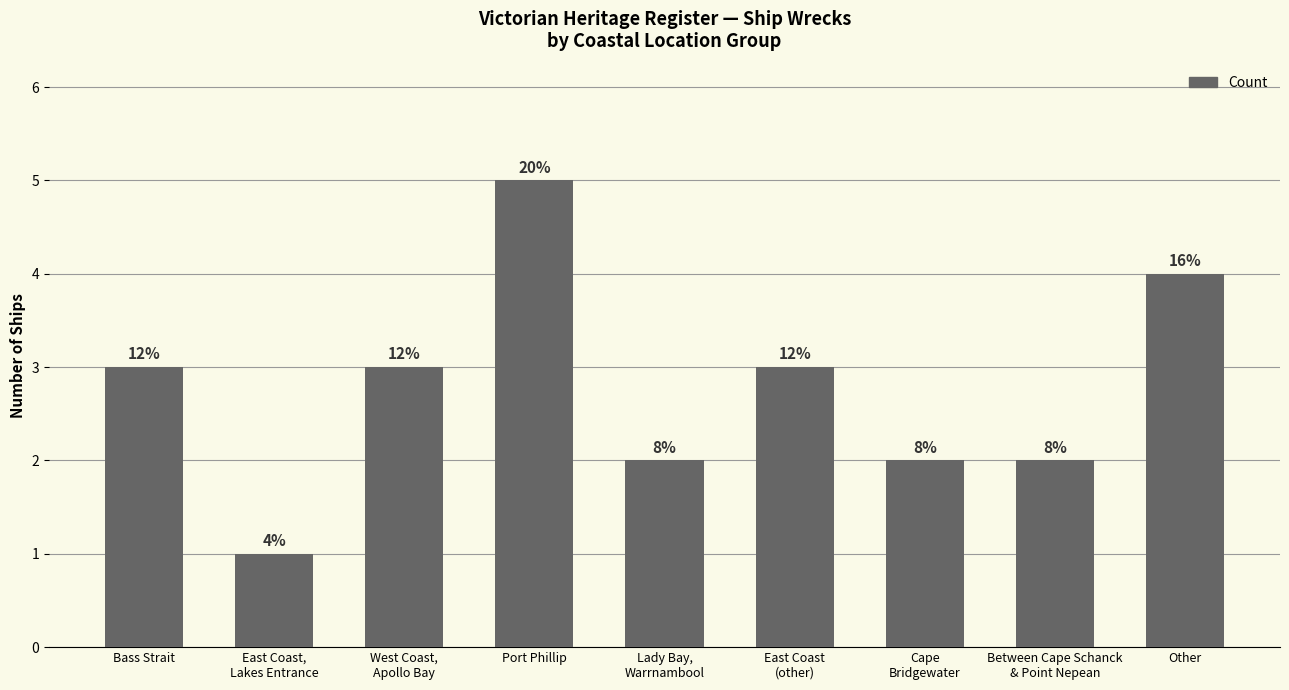

What is the smallest value displayed?

1